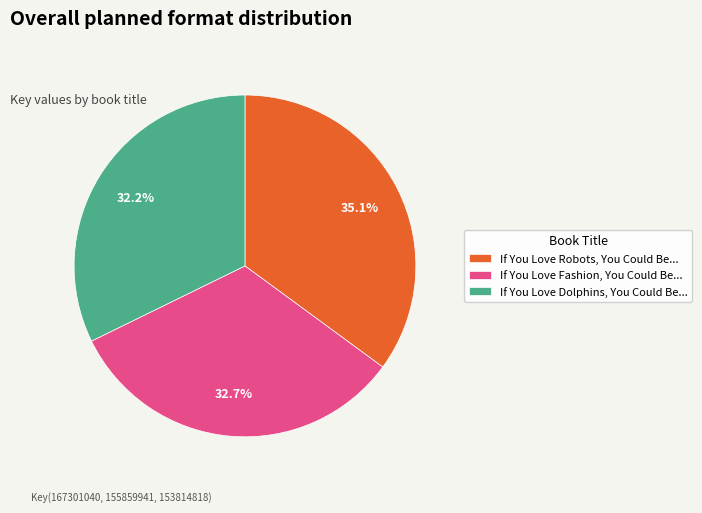

To the nearest percent, what is the average slice percentage?

33%